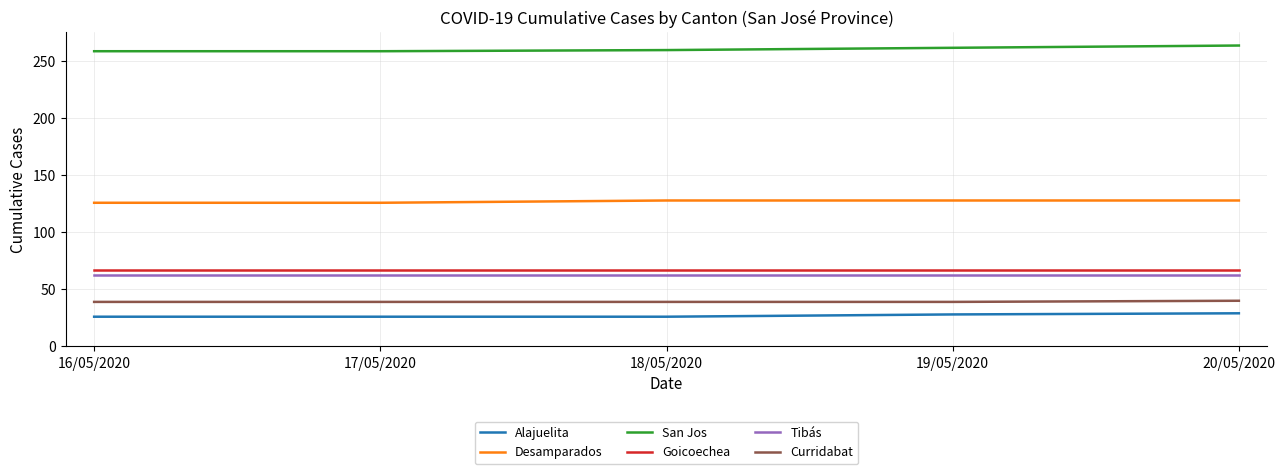

Is the value of Goicoechea at 16/05/2020 greater than the value of San Jos at 17/05/2020?

No